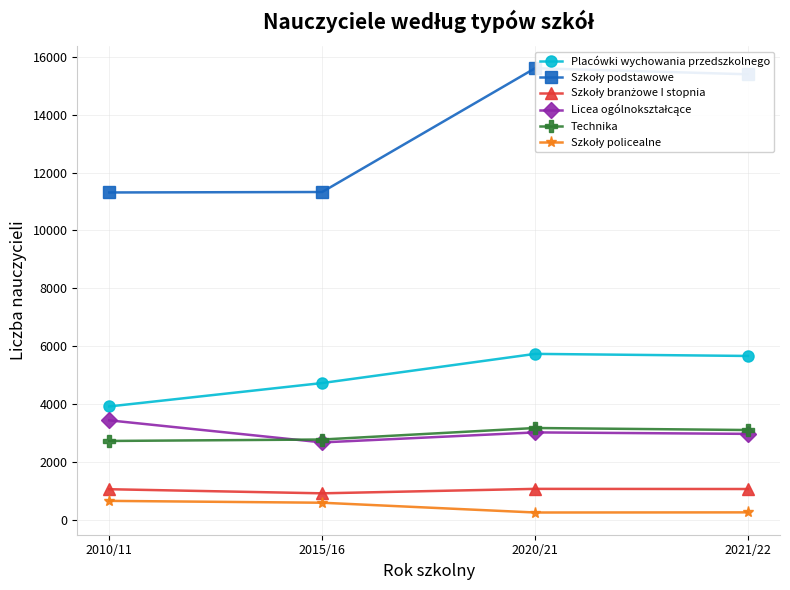

True or false: Technika has more than 2 points higher than both neighbors.

False